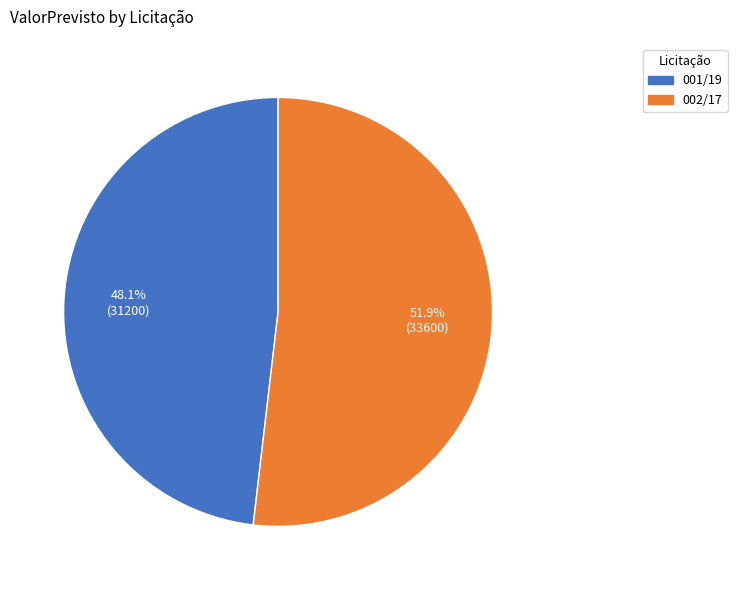

What is the majority slice?

002/17